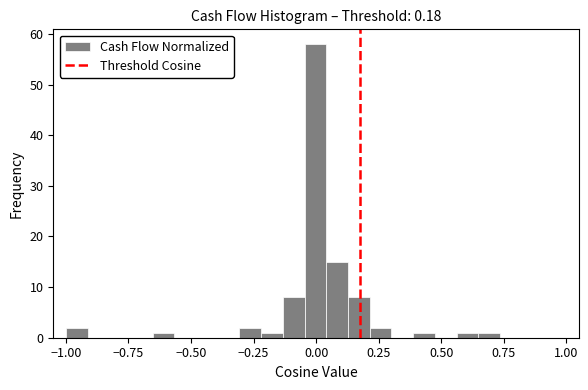

Read against the x-axis, roughly where is the centre of the tallest bar?

0.00